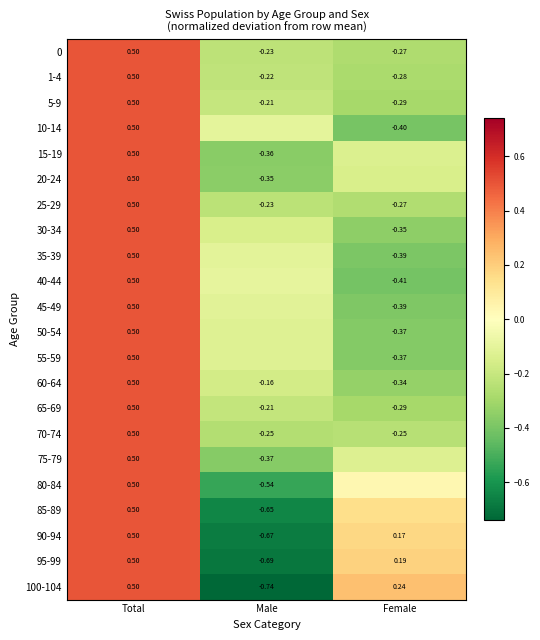

Where is 0 nearest to the value 0?

Male